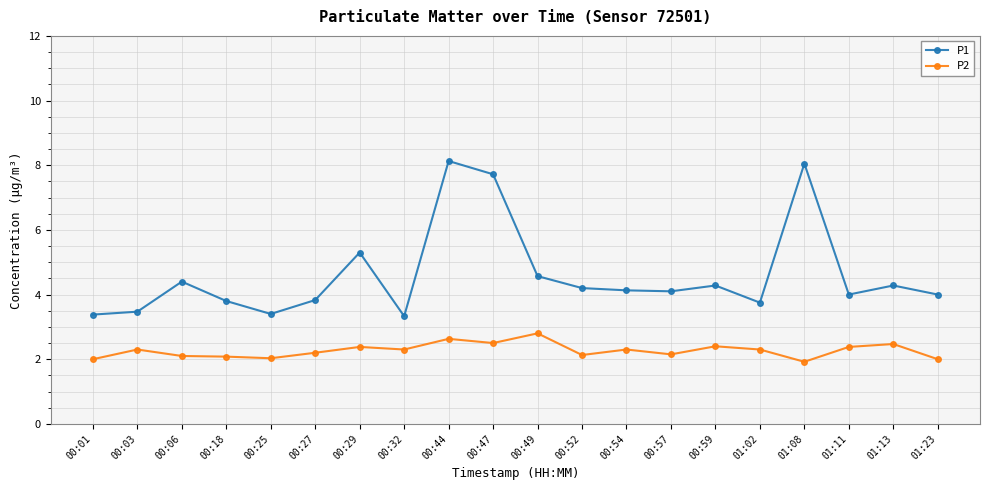

Is this an area chart (filled region under the line)?

No